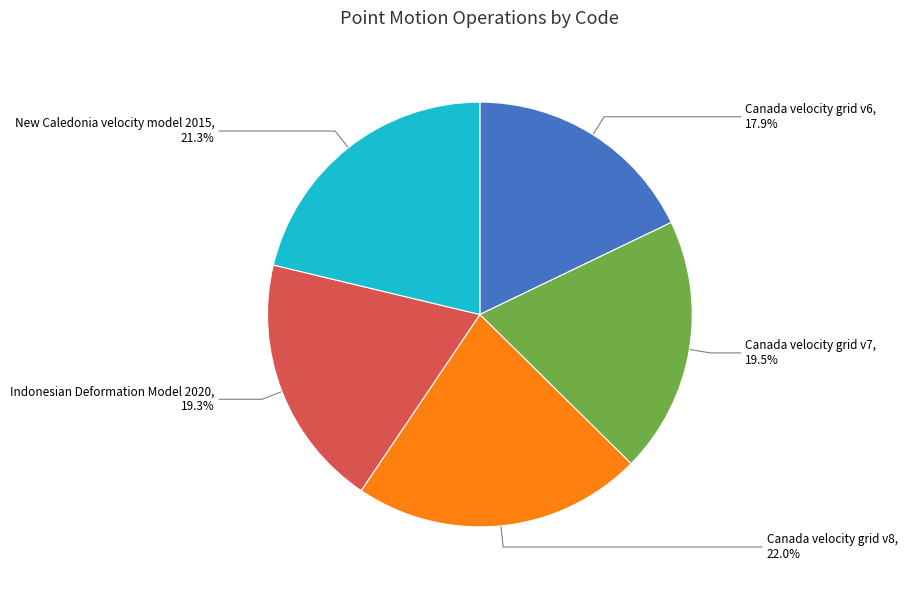

Is it true that New Caledonia velocity model 2015 is 21% of the pie?

True